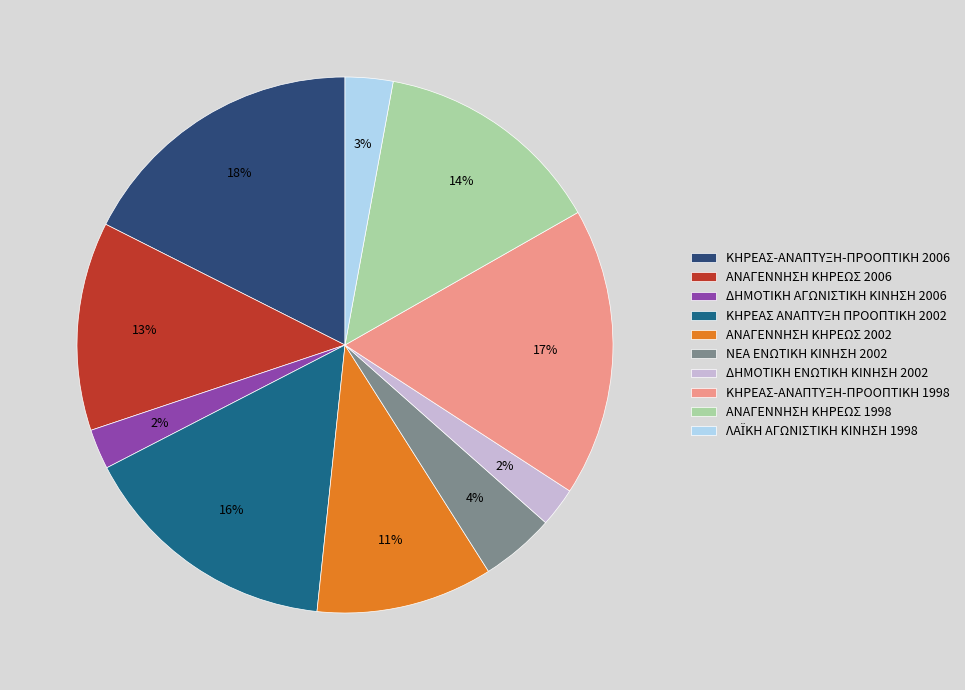

Approximately how many times larger is the value at ΑΝΑΓΕΝΝΗΣΗ ΚΗΡΕΩΣ 2002 compared to ΚΗΡΕΑΣ-ΑΝΑΠΤΥΞΗ-ΠΡΟΟΠΤΙΚΗ 2006?

0.6